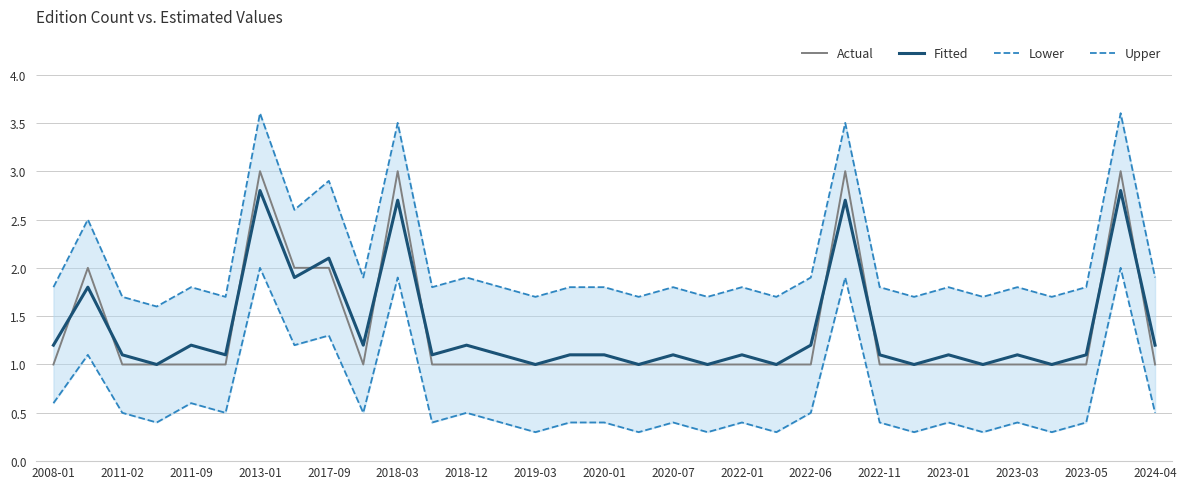

The value of Fitted at 2011-02 is 1.7. True or false?

False